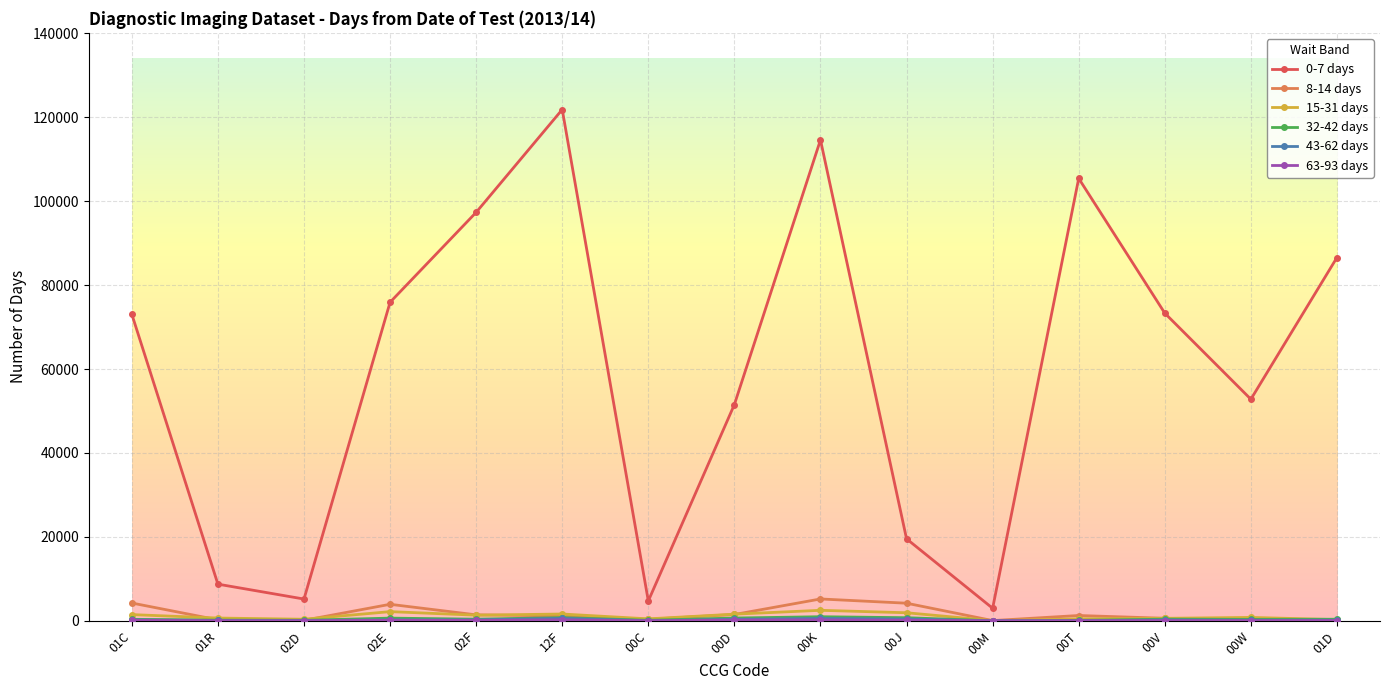

True or false: 15-31 days and 0-7 days intersect in this chart.

False